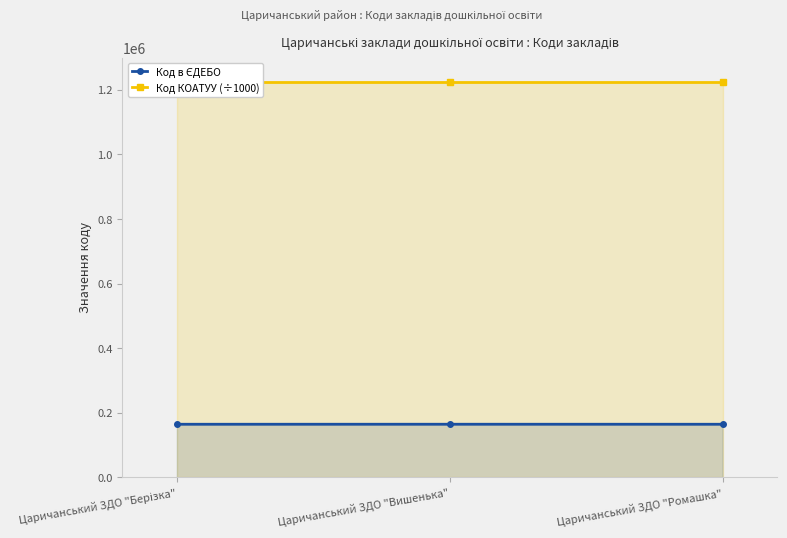

At which category is the sum across all series the highest?

Царичанський ЗДО "Вишенька"